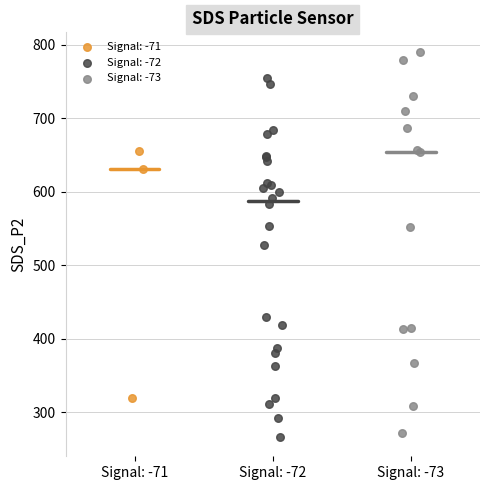

What are all the series names shown in the legend?

Signal: -71, Signal: -72, Signal: -73